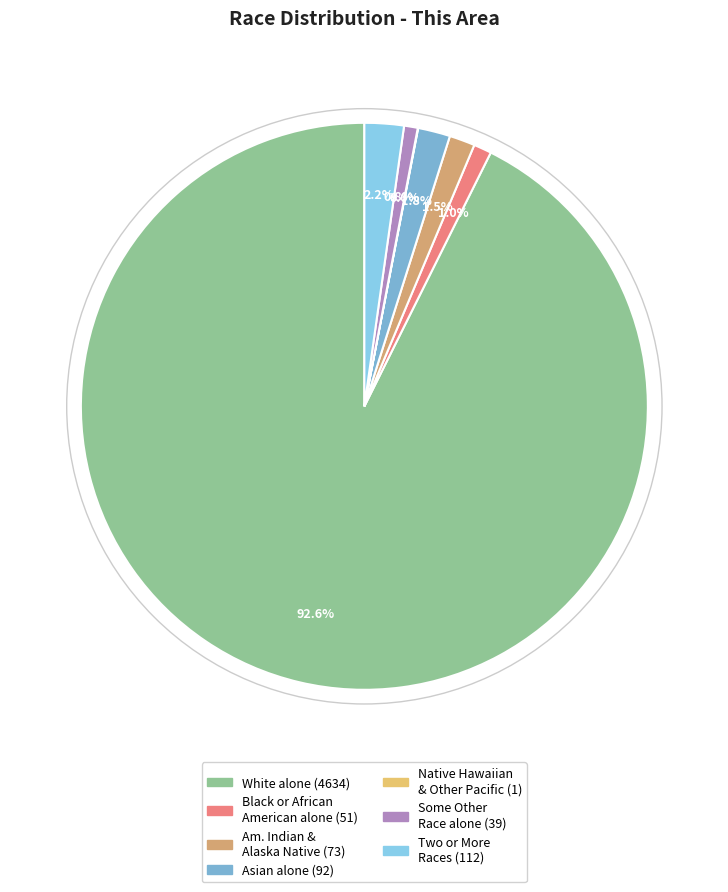

To the nearest percent, what is the average slice percentage?

14%